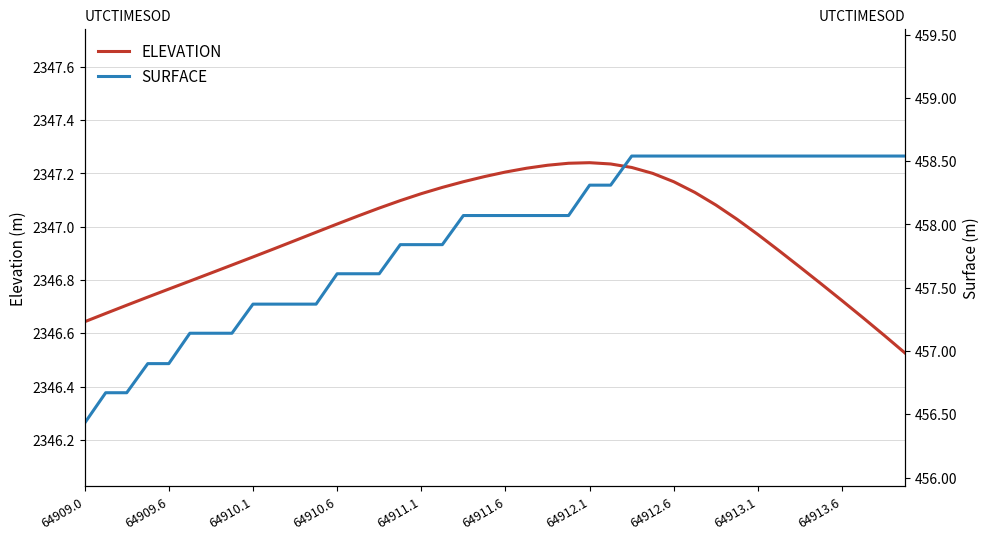

What is the difference between the highest and lowest values at 25?

1888.9